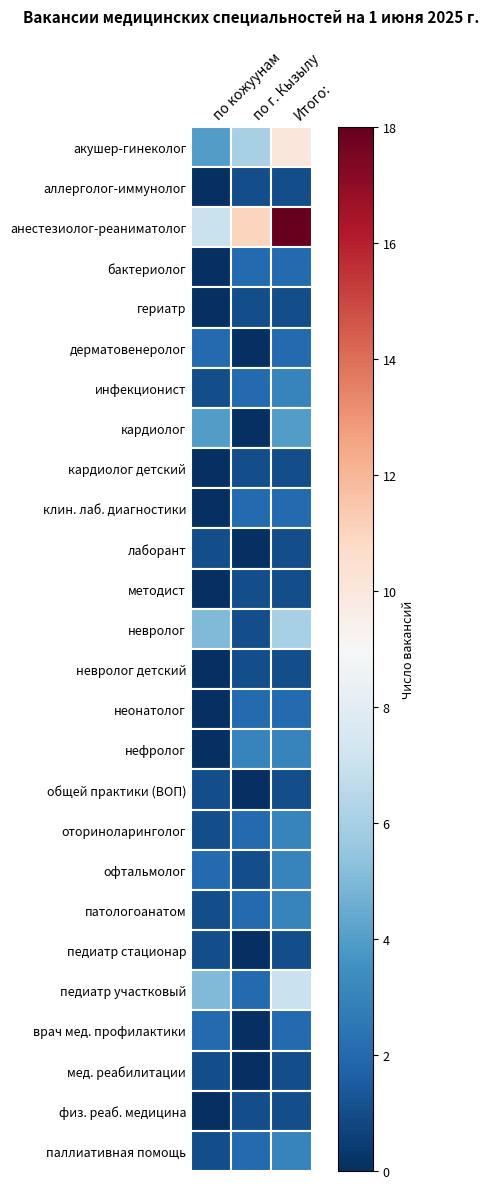

At which category does the chart reach its peak across all series?

Итого: